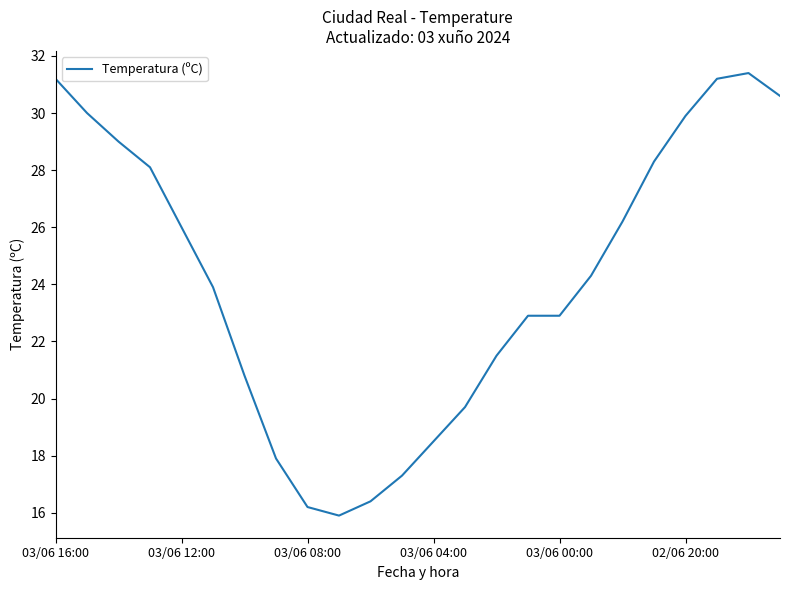

What is the maximum value shown in the chart?

31.4